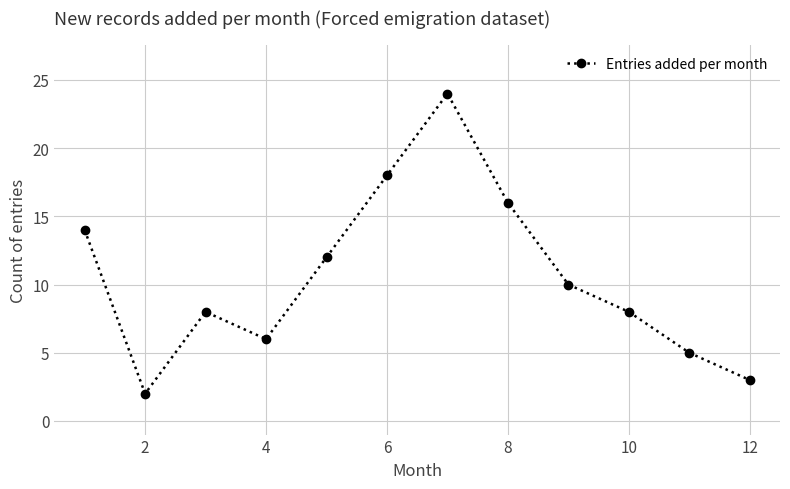

How many interior local valleys (lower than both neighbors) does the data have?

2